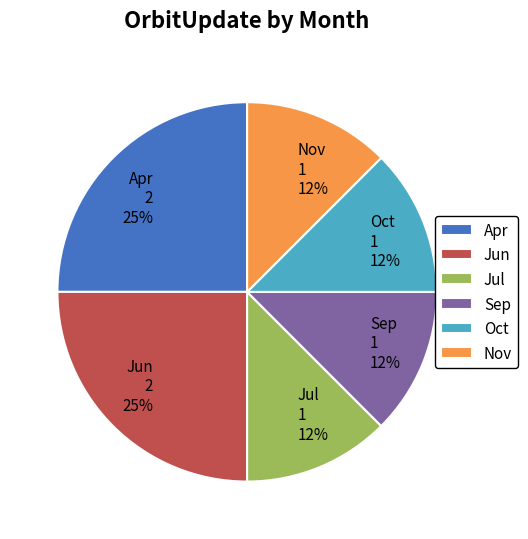

Does Apr represent more than half of the total?

No